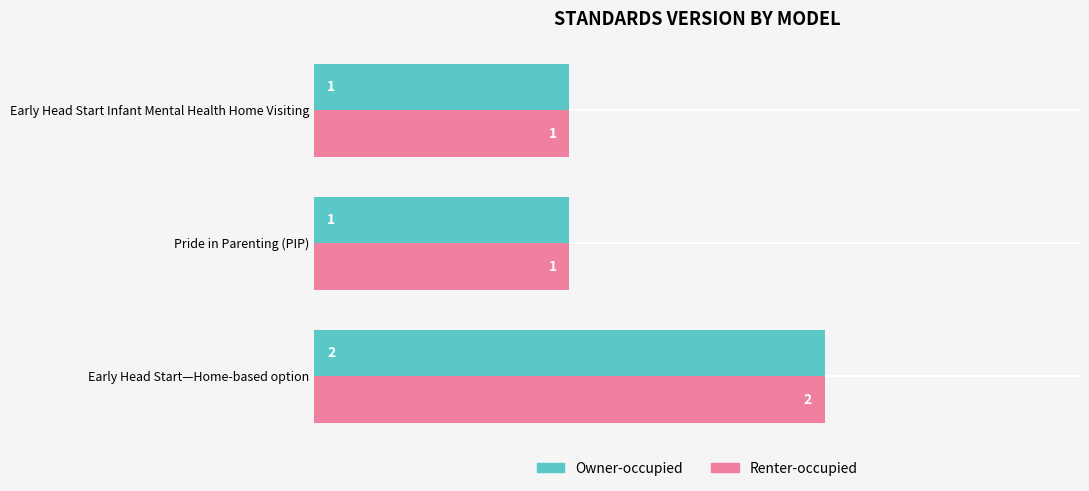

At which category is the sum across all series the highest?

Early Head Start—Home-based option